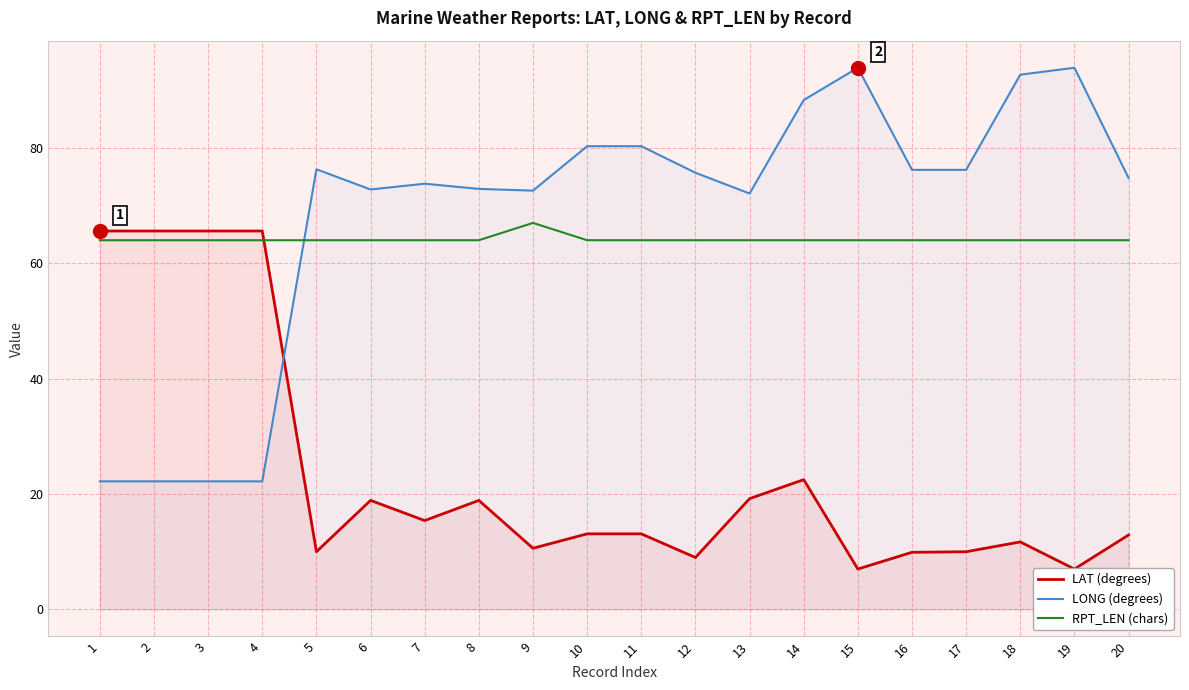

At which category does LONG reach its first local valley?

6